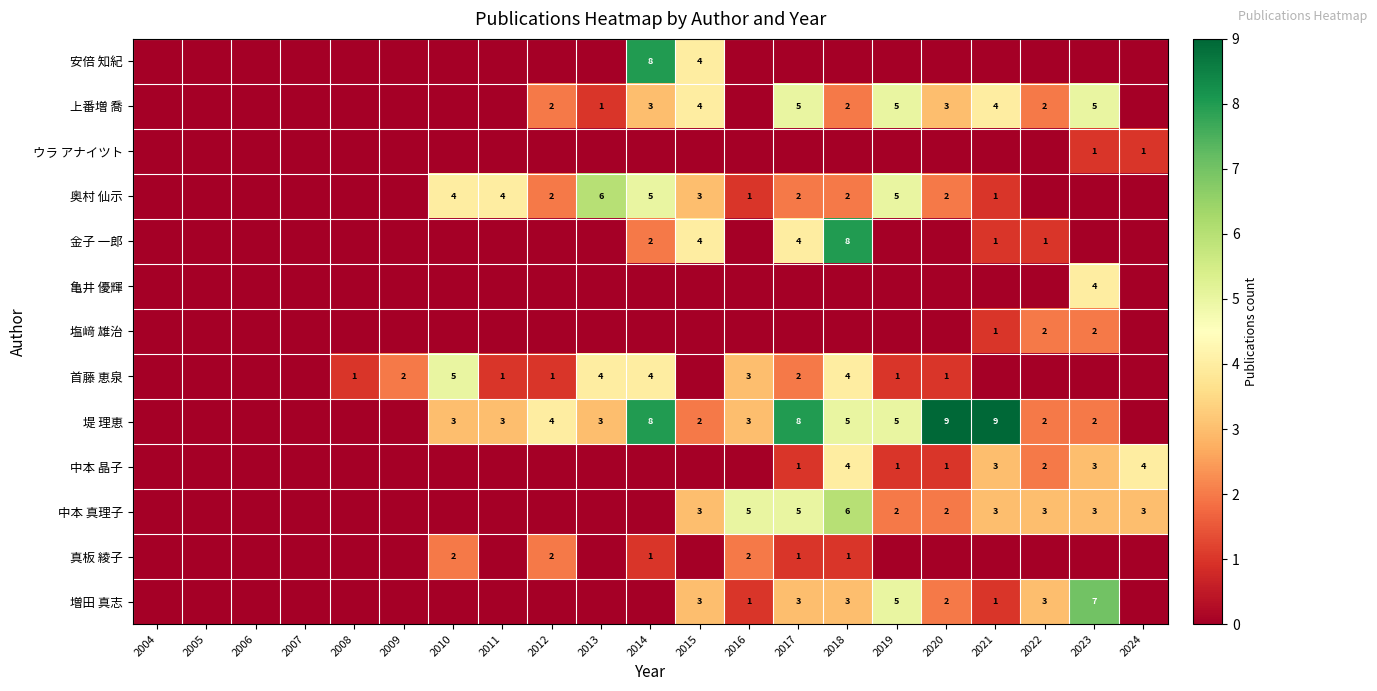

At how many categories does at least one series exceed 7?

5